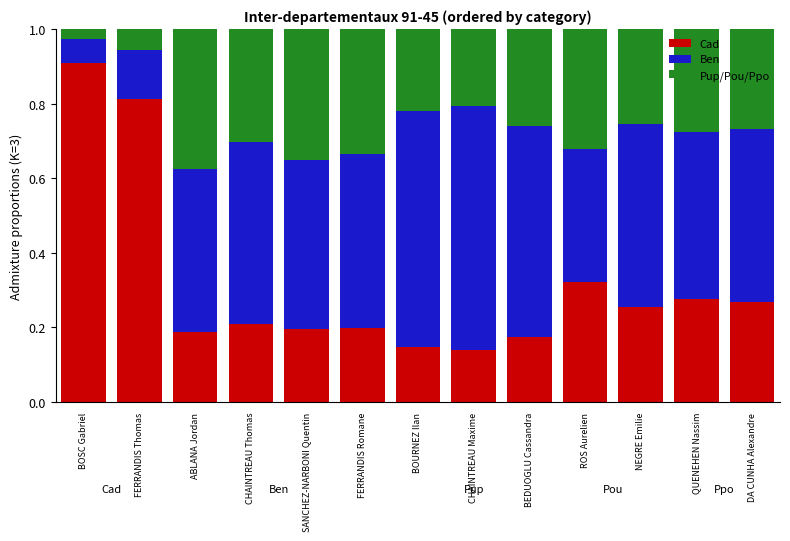

Which category has the highest value in the Cad series?

BOSC Gabriel